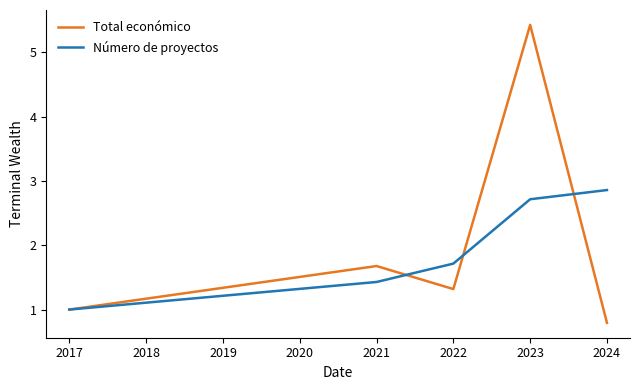

How many lines are shown in the chart?

2